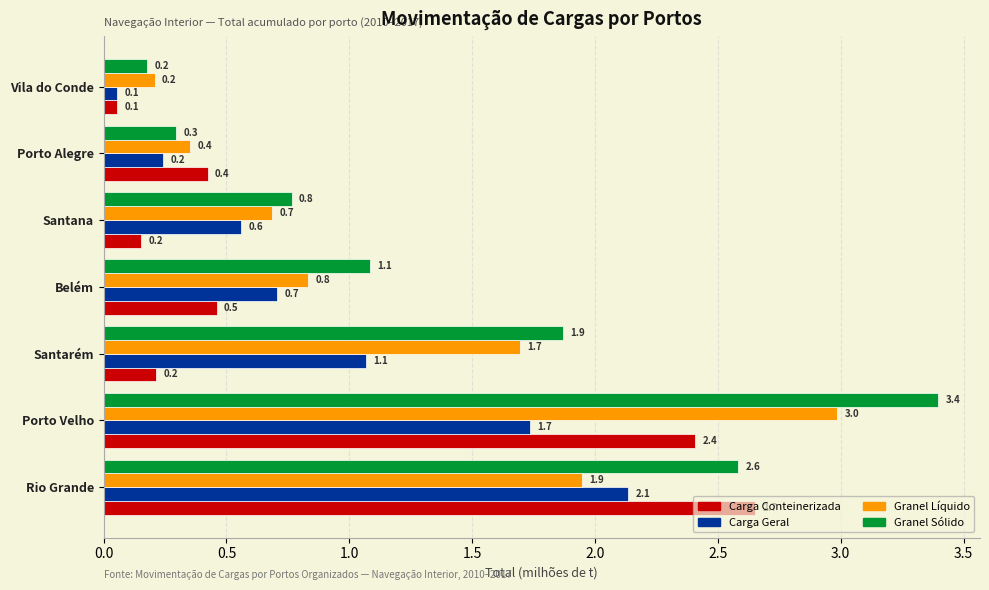

Which series has the largest total across all categories?

Granel Sólido